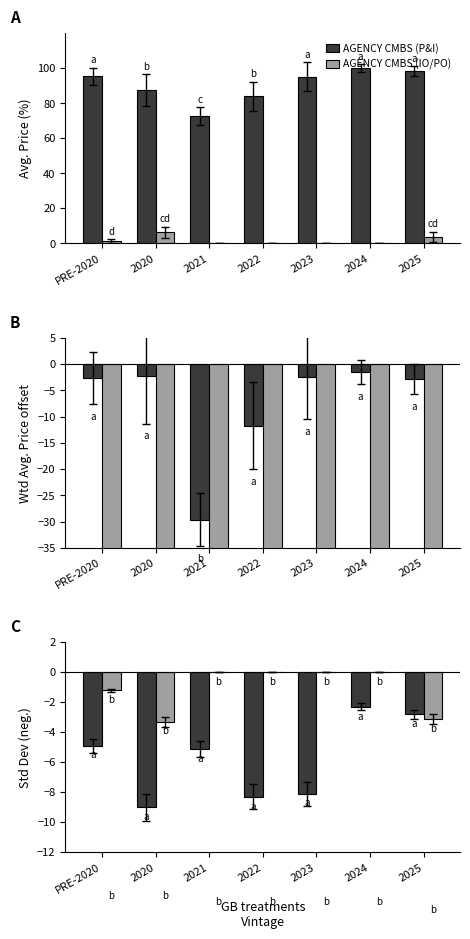

At which label does AGENCY CMBS (IO/PO) reach its minimum?

2020